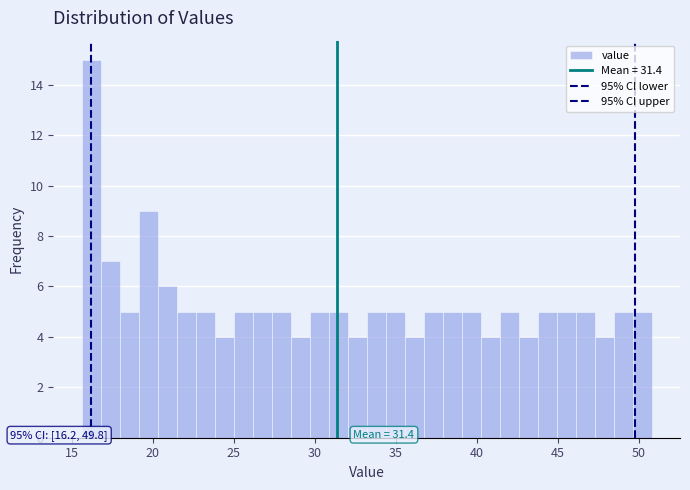

Read against the x-axis, roughly where is the centre of the tallest bar?

16.0